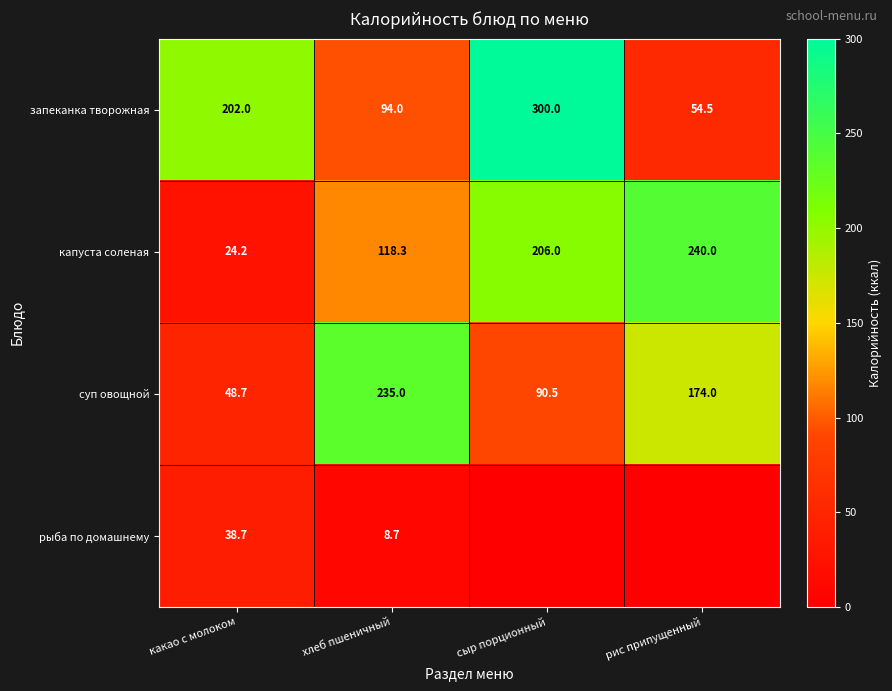

What is the greatest value displayed?

300.0